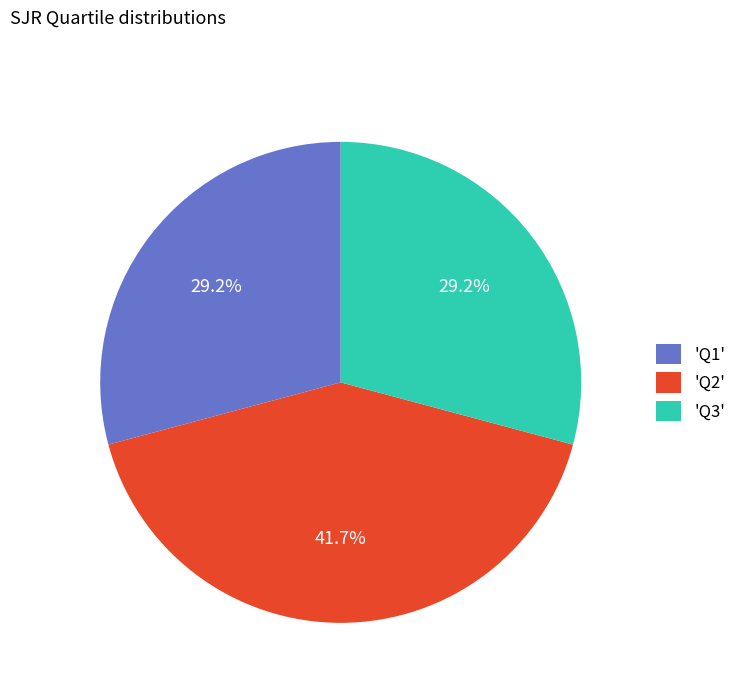

Do 'Q3' and 'Q2' together represent more than half of the pie?

Yes